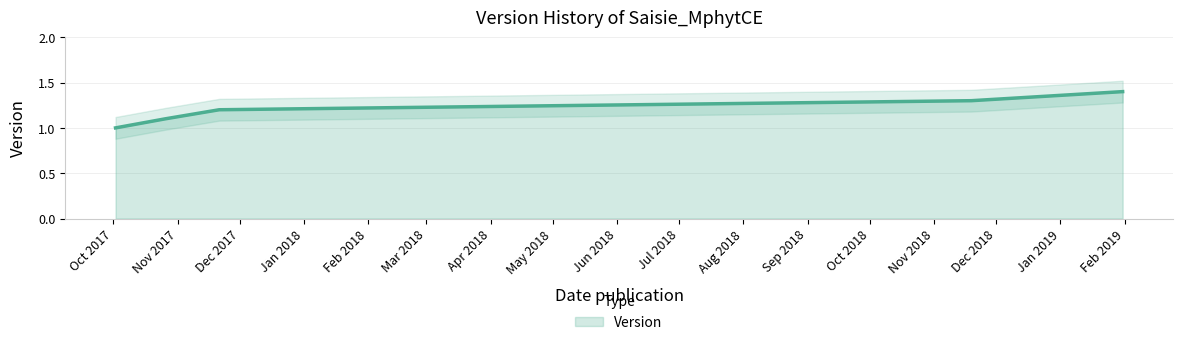

What is the ratio of the value at 2017-10-02 to the value at 2019-01-31?

0.7